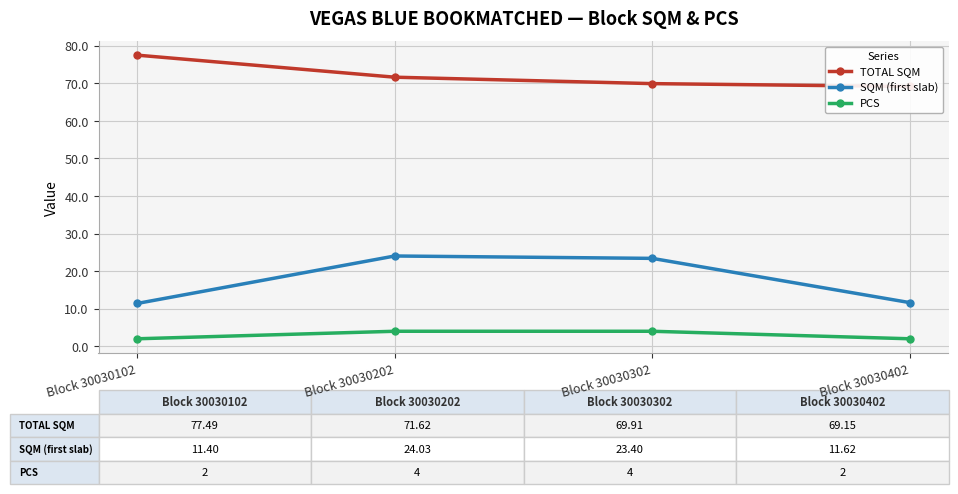

True or false: TOTAL SQM and SQM (first slab) intersect in this chart.

False